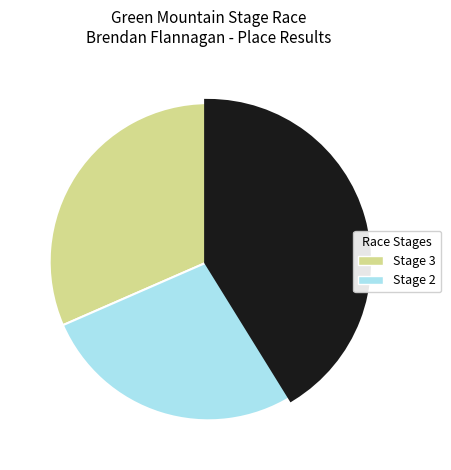

Does any single category account for the majority?

No